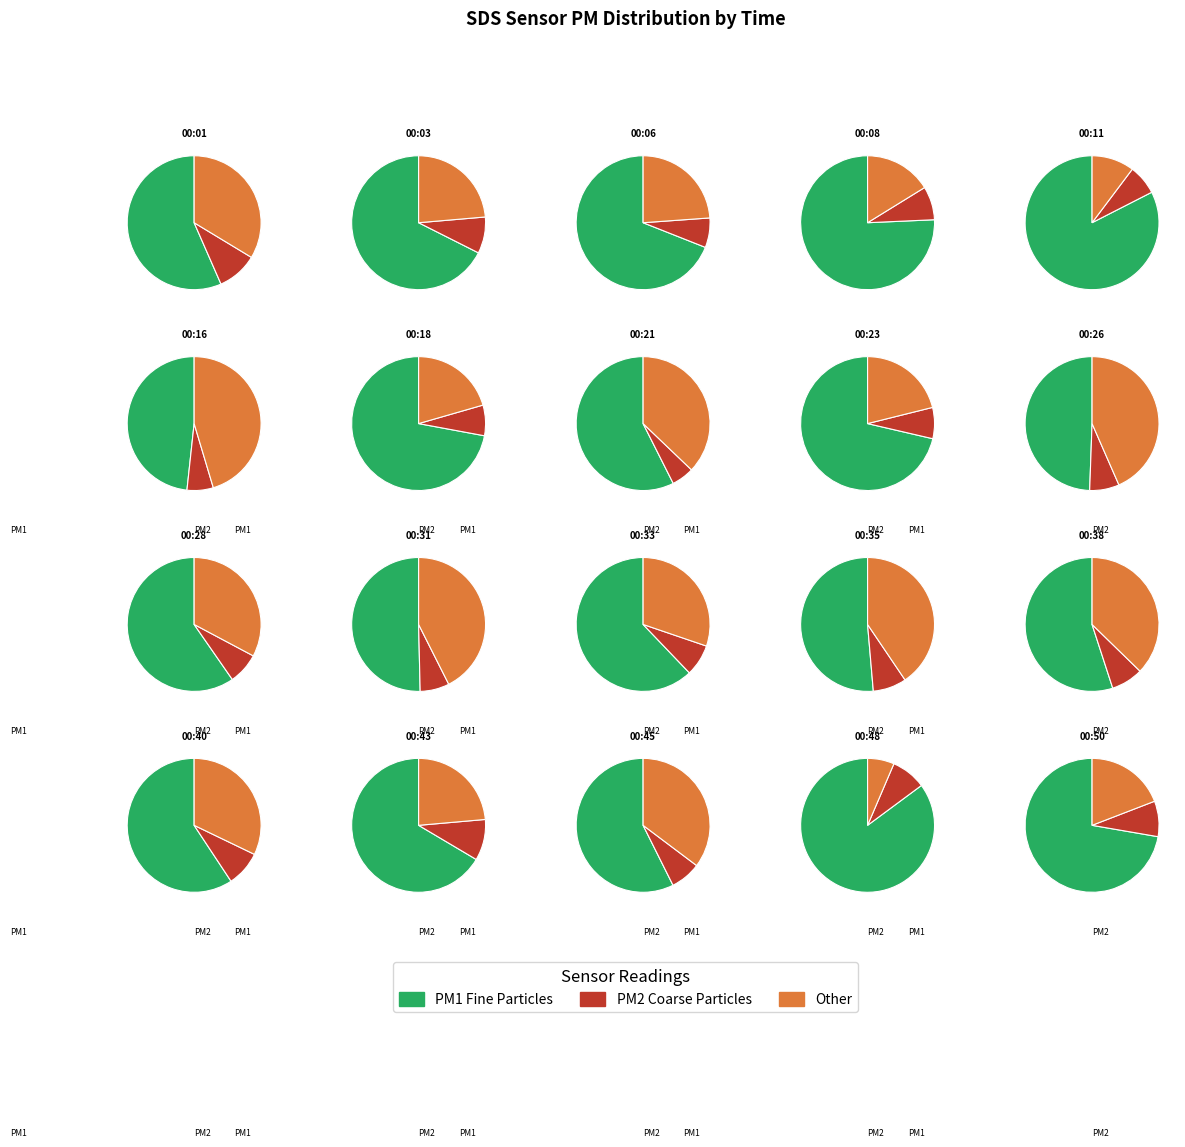

Which category has the smallest portion of the pie?

00:21